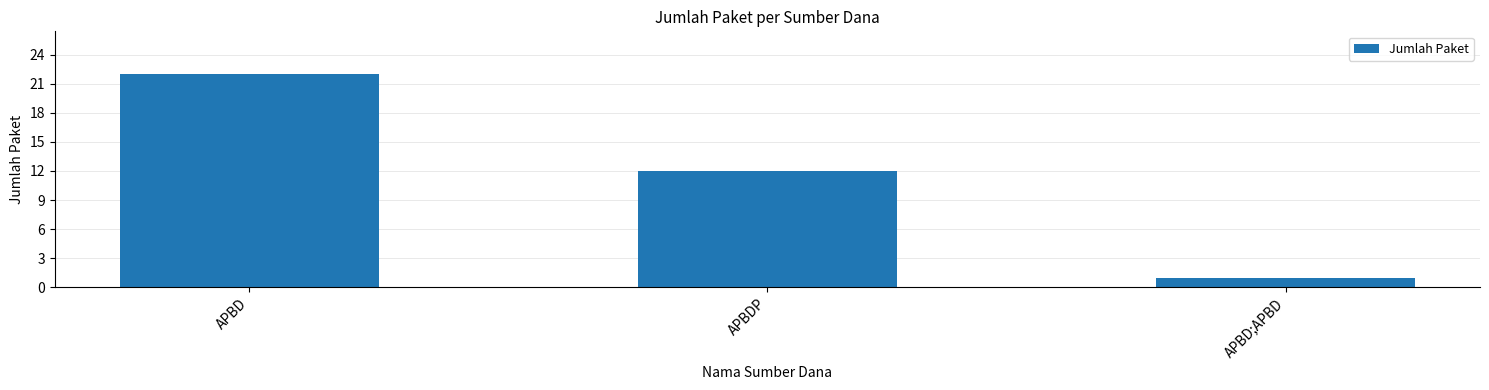

What is the change in value from APBDP to APBD;APBD?

-11